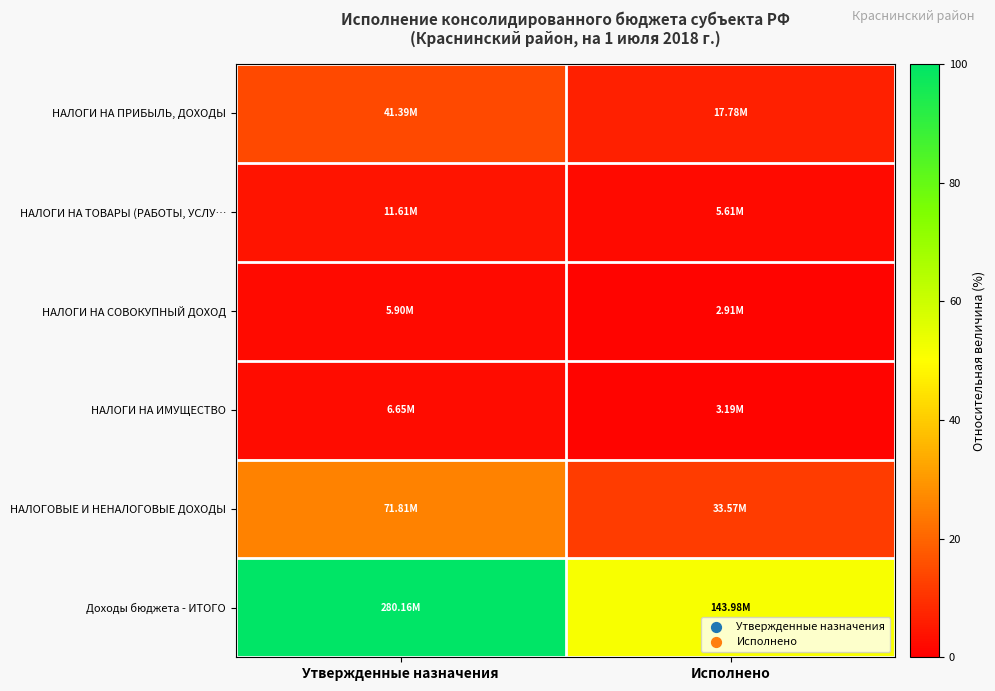

Which label corresponds to the largest value in the chart?

Утвержденные назначения